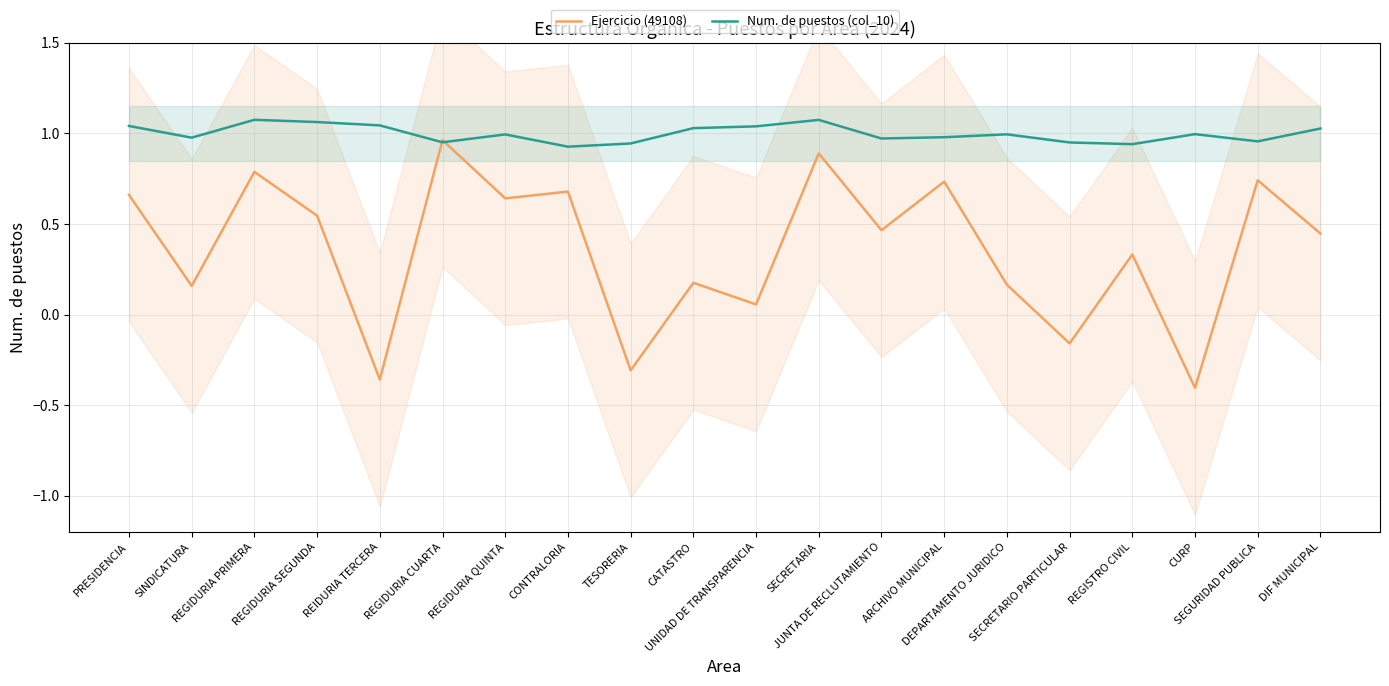

Which has a higher value, SECRETARIA or DEPARTAMENTO JURIDICO?

SECRETARIA